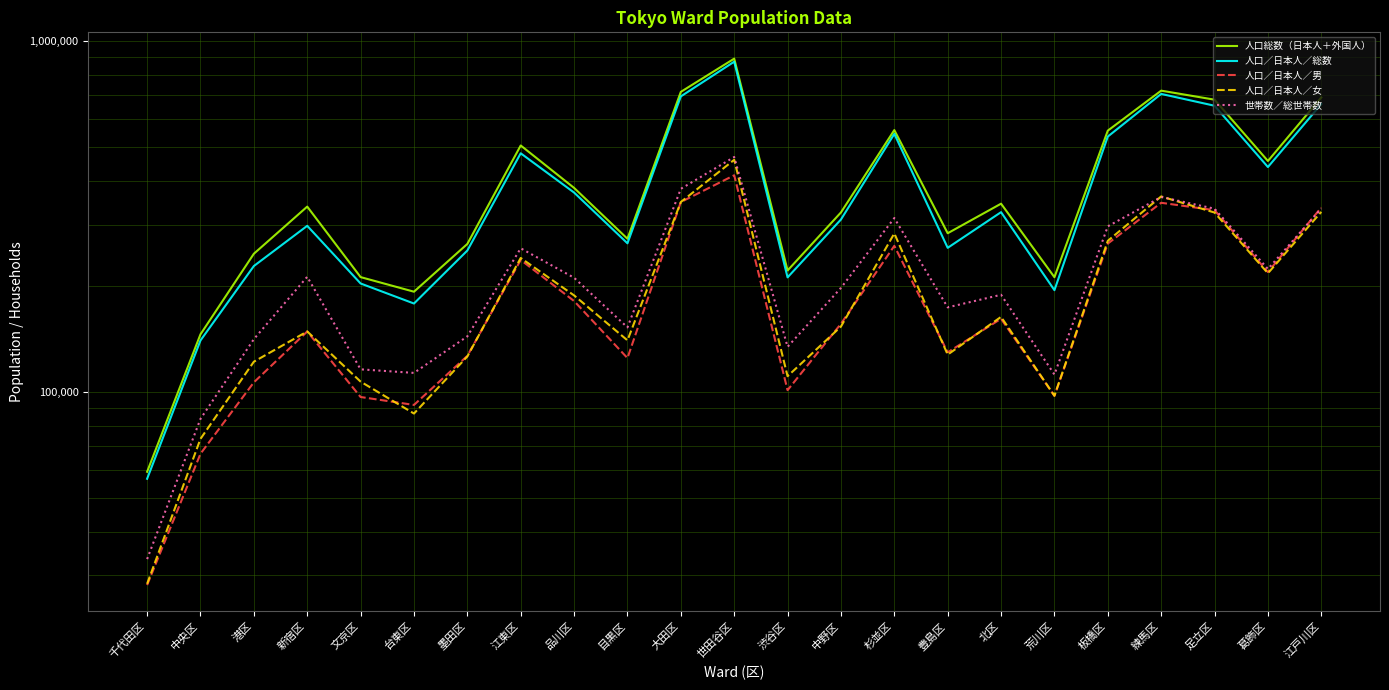

What is the lowest value of the 人口／日本人／男 series?

28180